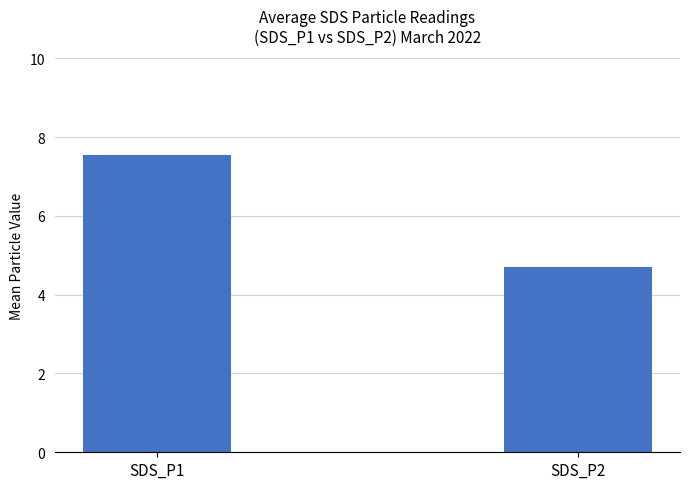

What is the ratio of the value at SDS_P1 to the value at SDS_P2?

1.6